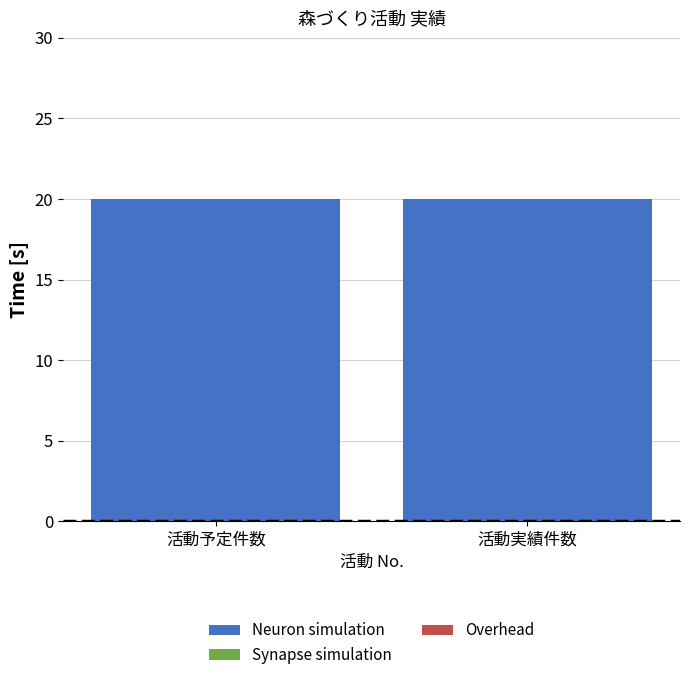

What position from the right is 活動実績件数?

1